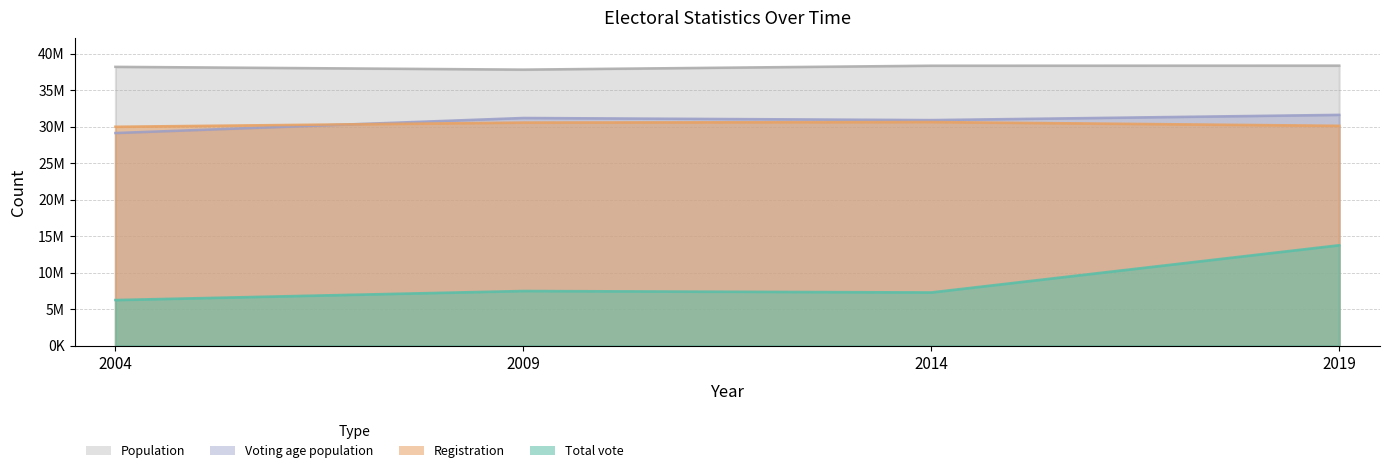

At which category does Registration reach its first local peak?

2014